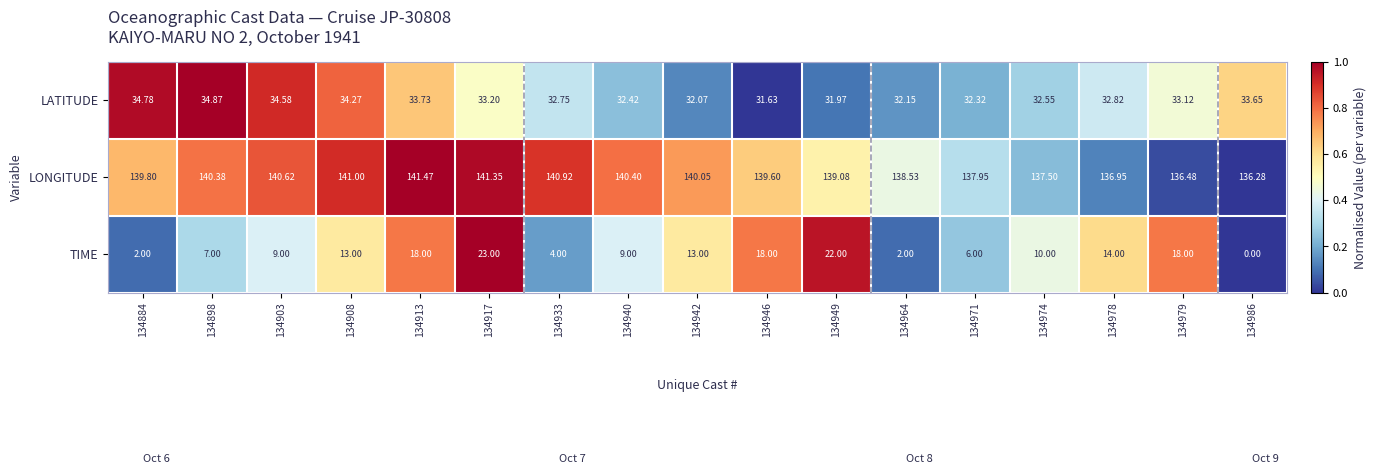

Which series has the largest total across all categories?

LONGITUDE